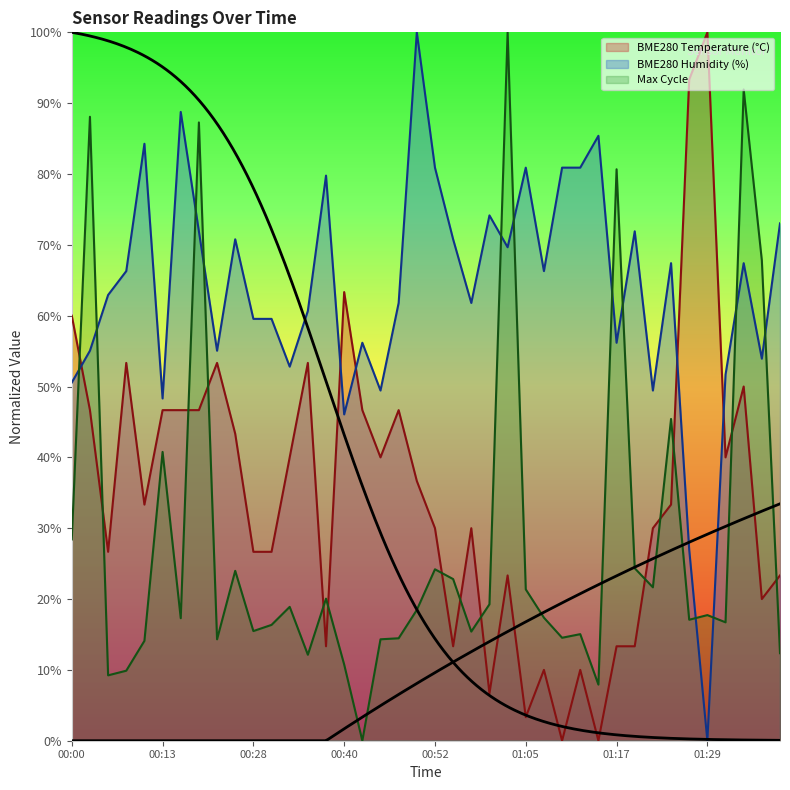

After their last crossing, which series has the higher values: BME280_humidity or Max_cycle?

BME280_humidity